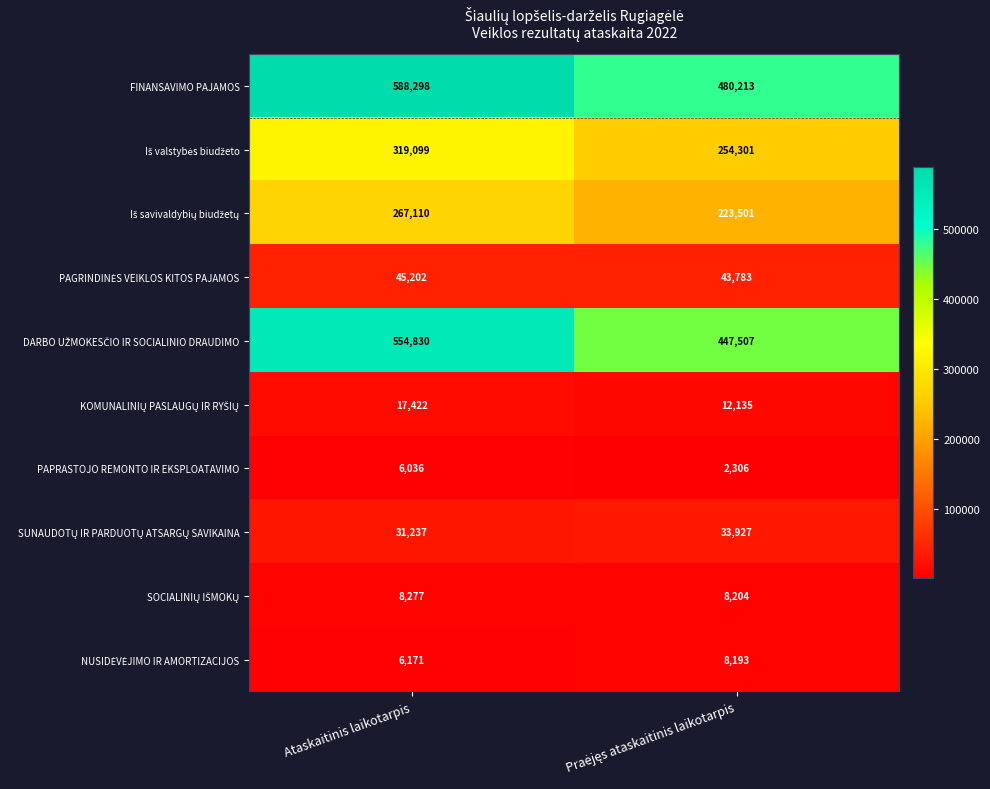

What is the maximum value shown in the chart?

588298